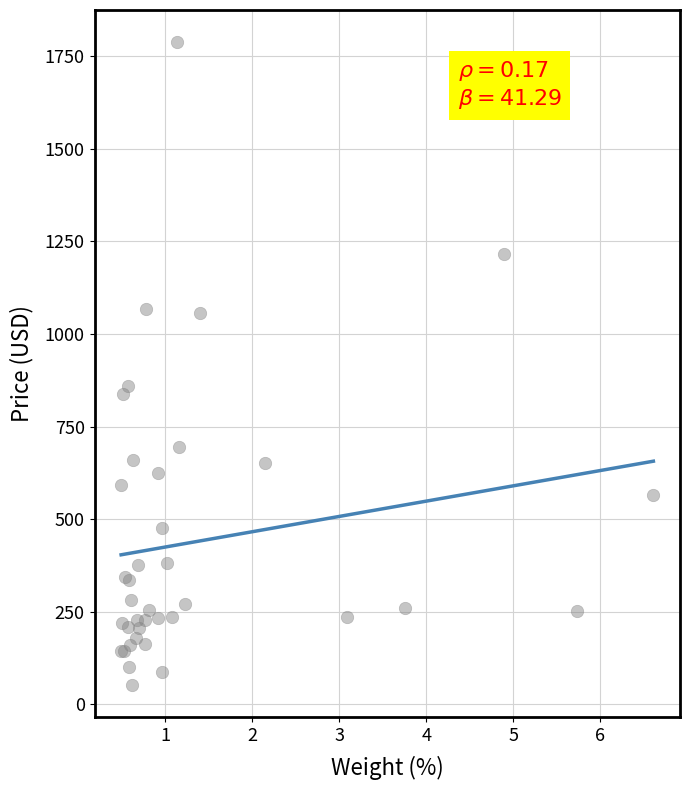

What Y value in the scatter plot is closest to 920?

858.3